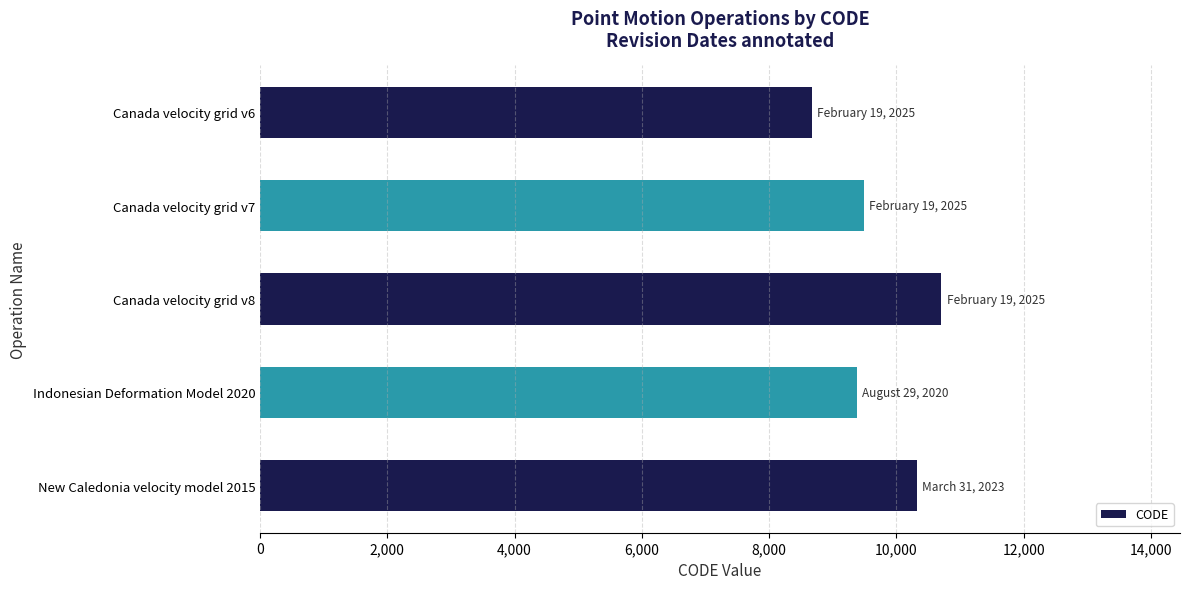

What is the label of the 5th bar from the bottom?

Canada velocity grid v6